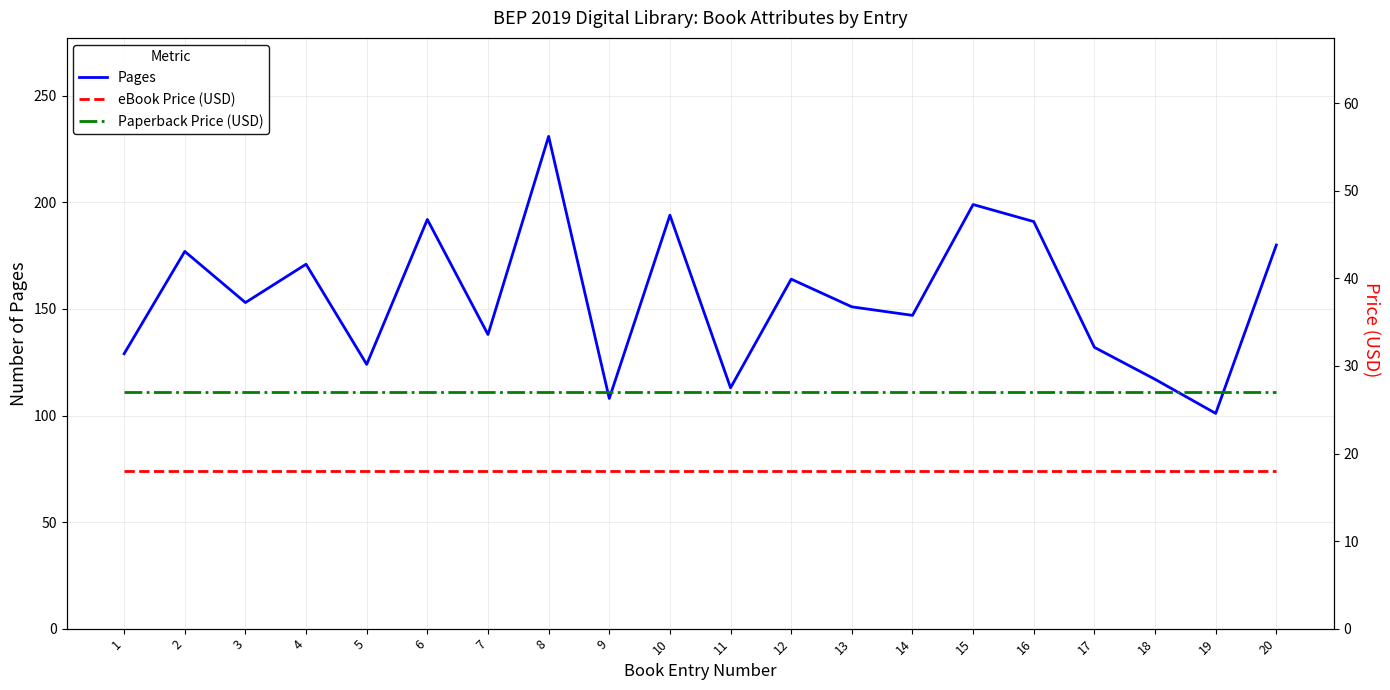

What is the minimum value shown in the chart?

18.0